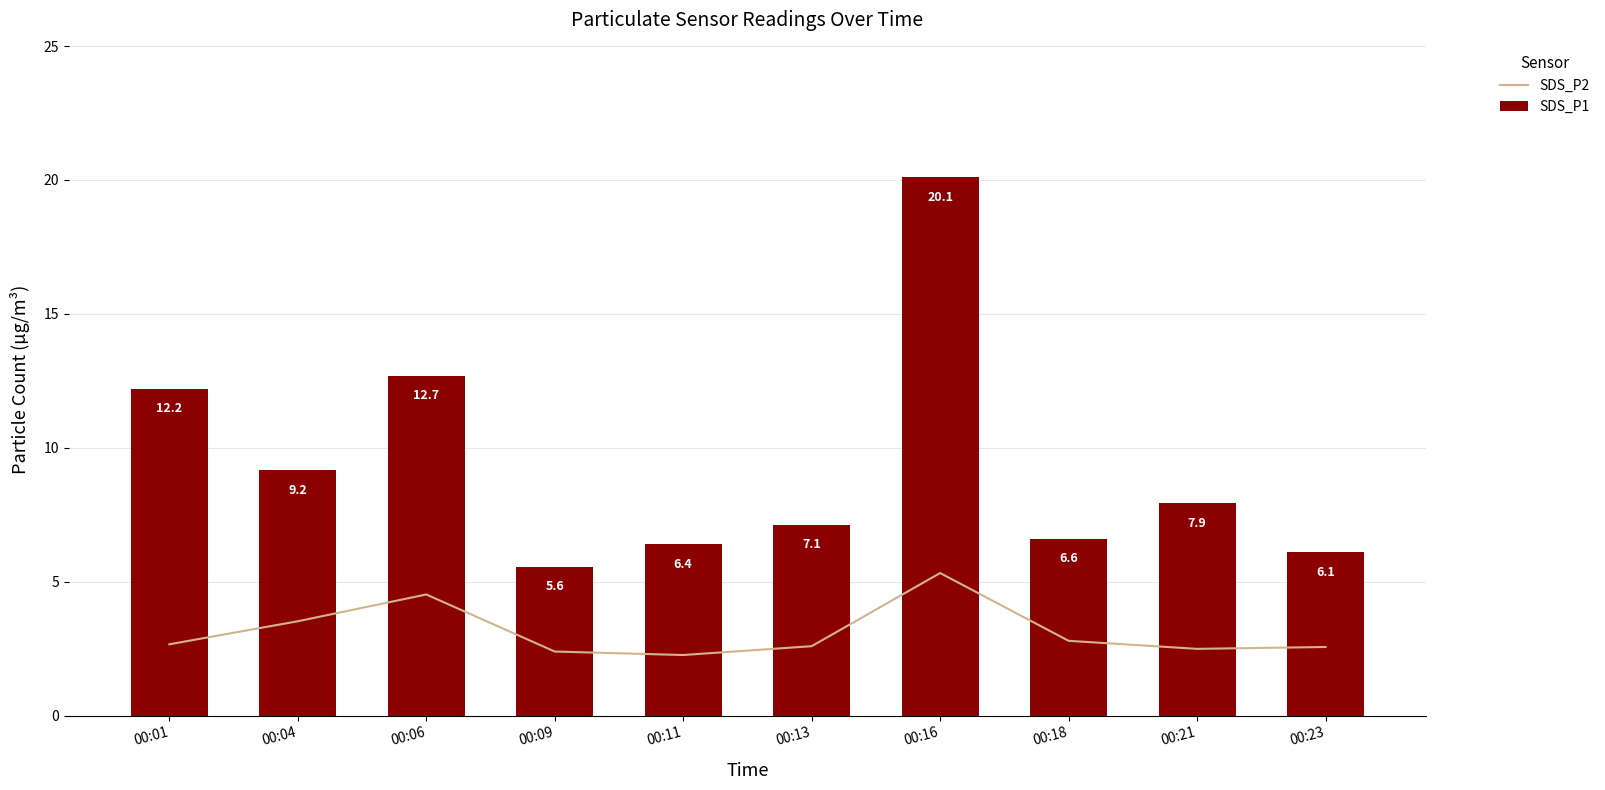

What is the difference between the second highest and minimum values in the SDS_P1 series?

7.1